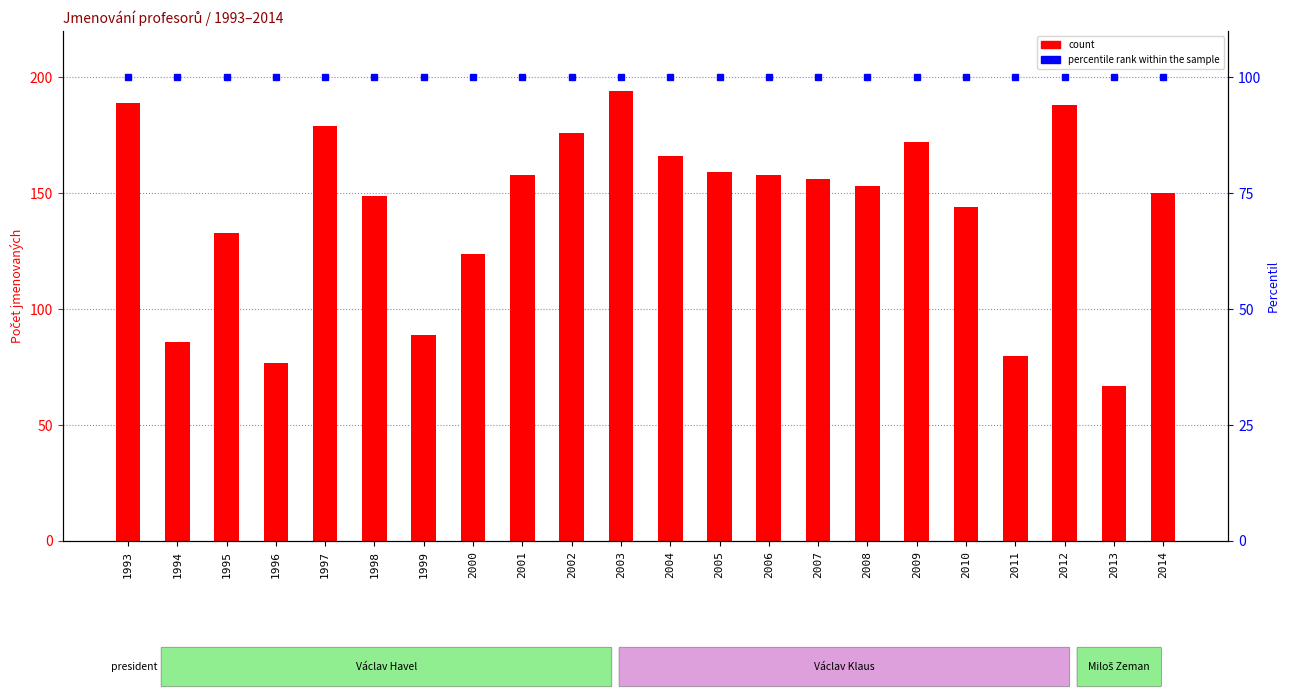

What is the sum of all values?

3147